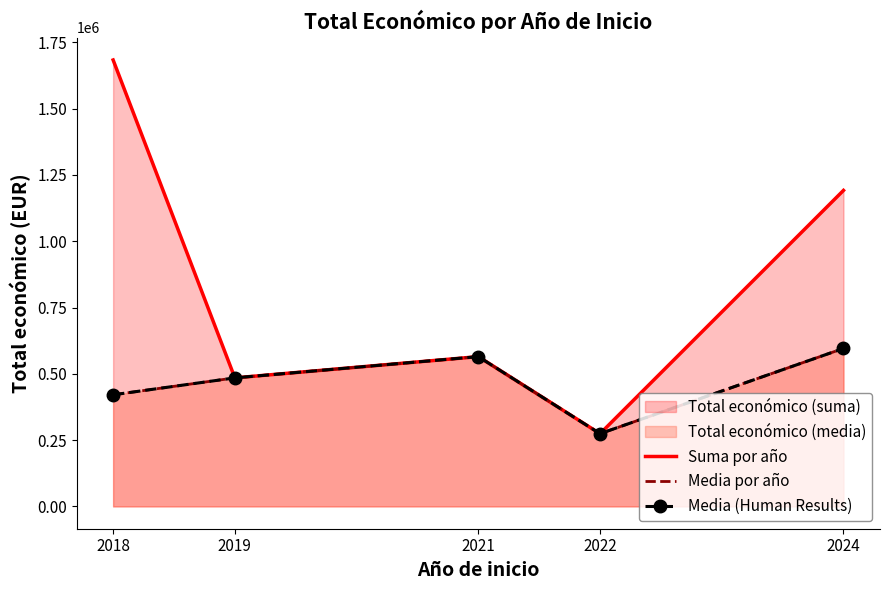

Reading right to left, list all the values displayed in this chart.

Suma por año: 2024=1191557.0	2022=274183.0	2021=564758.0	2019=484641.0	2018=1683322.0
Media por año: 2024=595778.5	2022=274183.0	2021=564758.0	2019=484641.0	2018=420830.5
Media (Human Results): 2024=595778.5	2022=274183.0	2021=564758.0	2019=484641.0	2018=420830.5